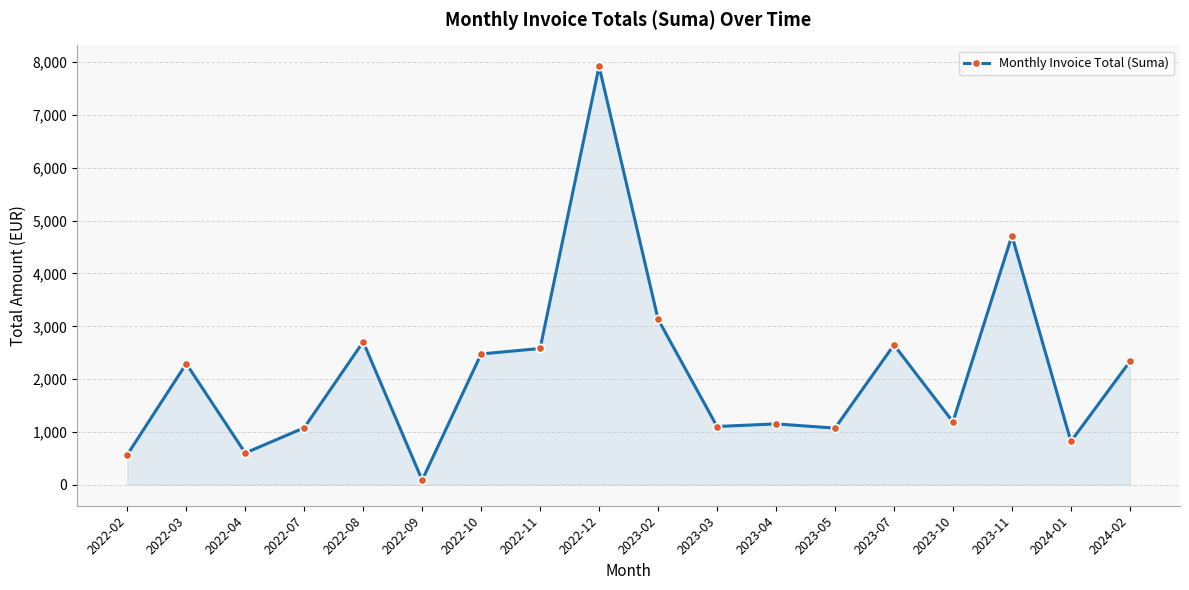

What is the ratio of the value at 2023-07 to the value at 2022-03?

1.2